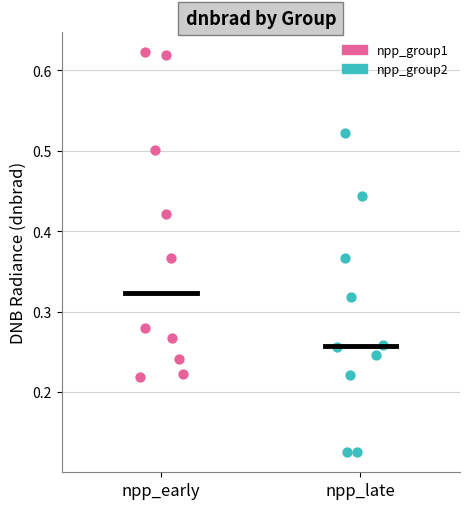

Which series reaches the maximum Y coordinate?

npp_group1